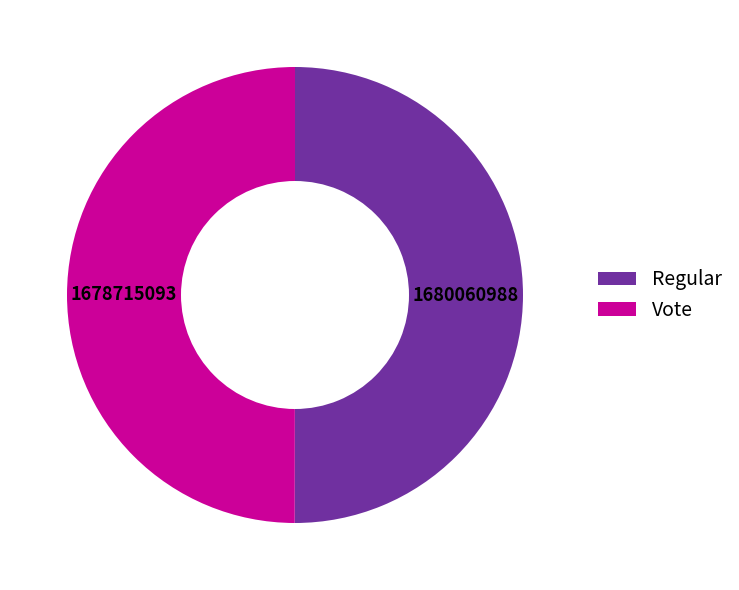

Do Vote and Regular together represent more than half of the pie?

Yes